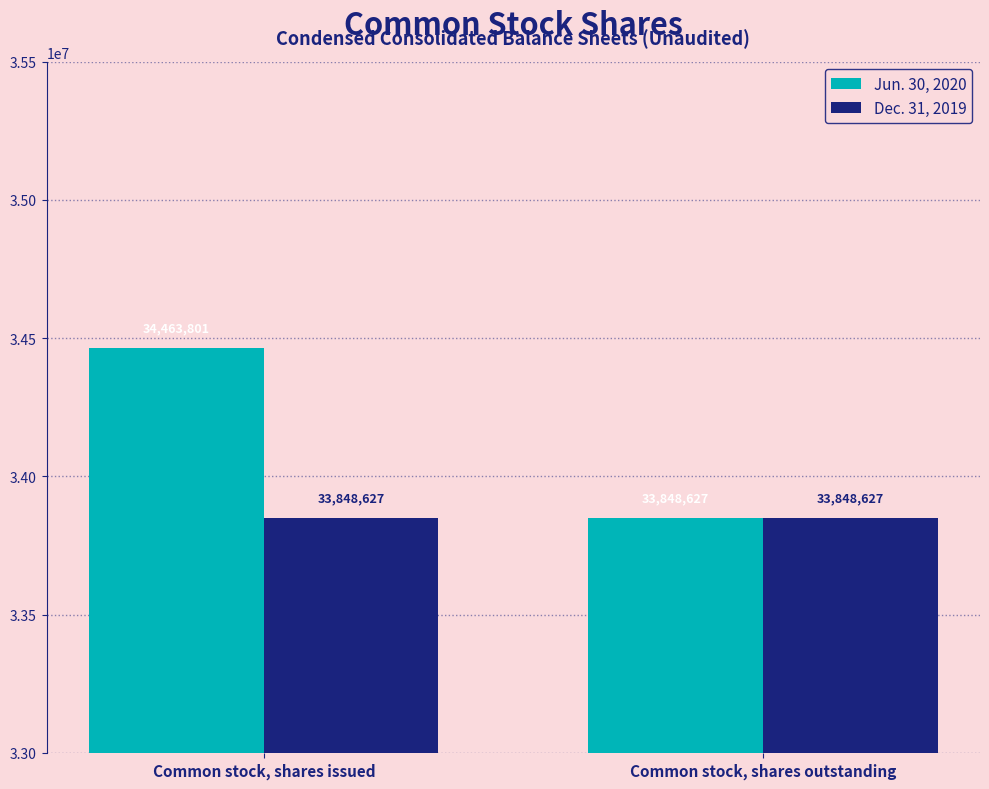

What is the average value of the Dec. 31, 2019 series?

33848627